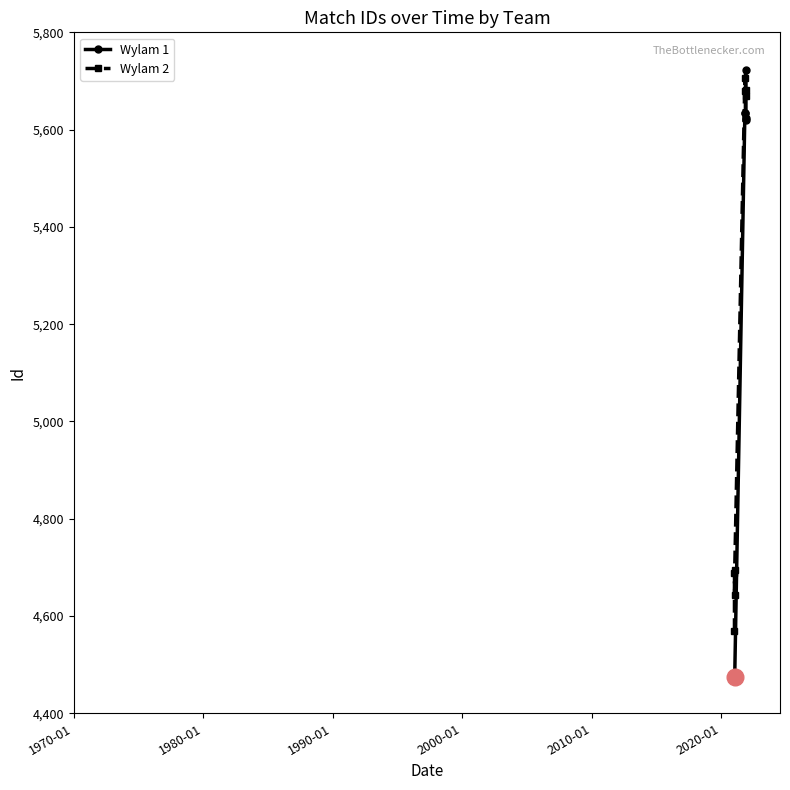

Count the number of categories in the chart.

6